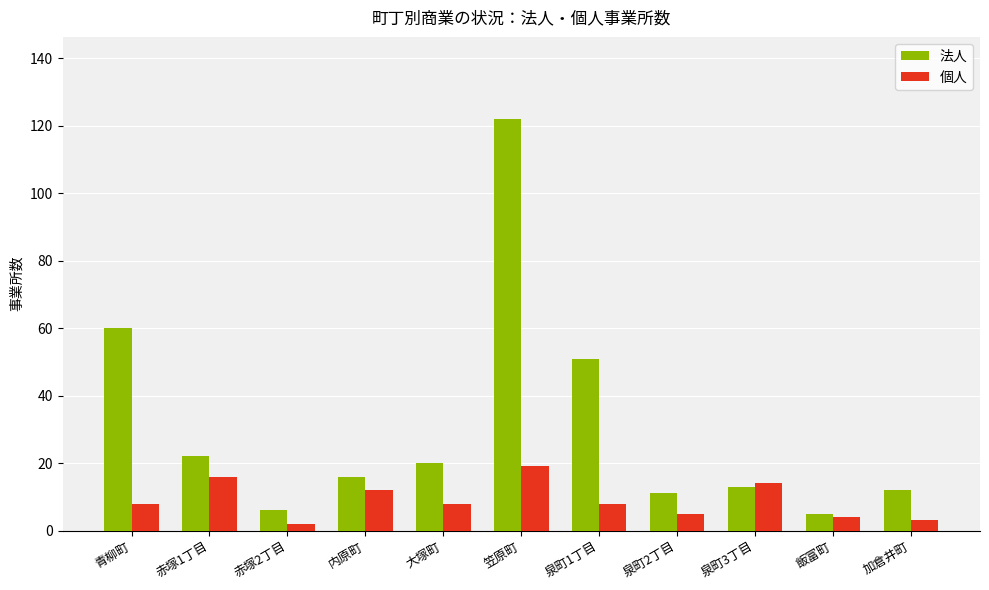

What are all the series names shown in the legend?

法人, 個人